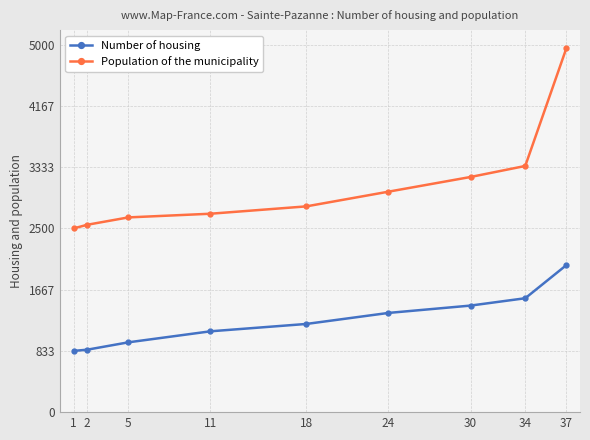

What is the value of the Population of the municipality point at the 2nd from the left?

2550